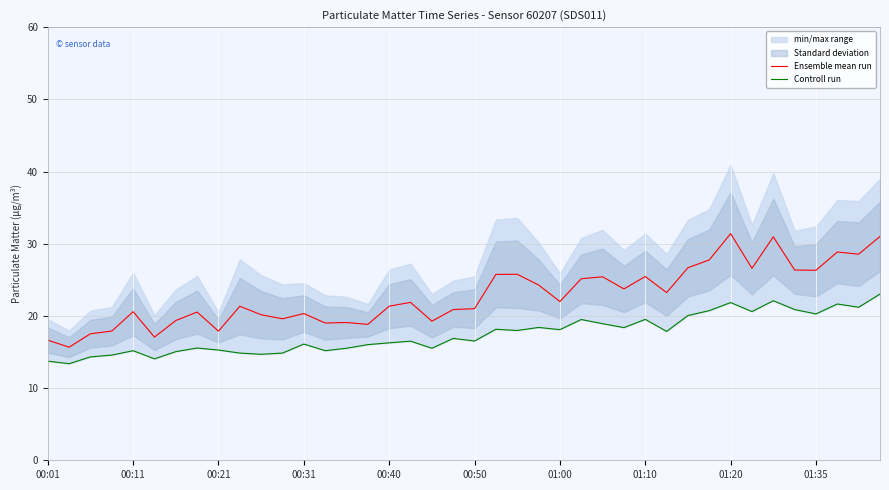

What is the highest value of the Ensemble mean run series?

31.4